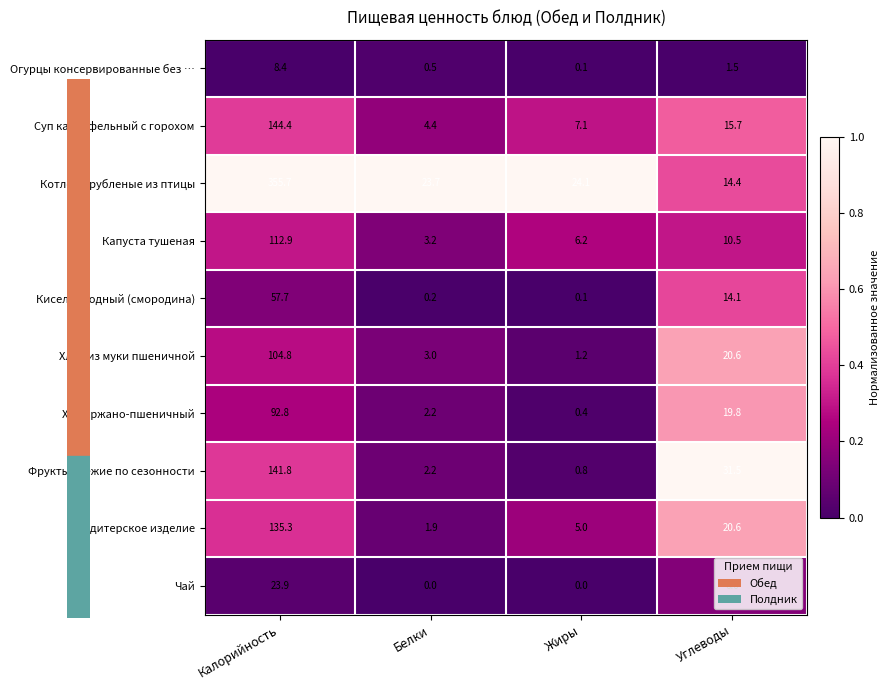

What is the total value across all series at Белки?

41.3